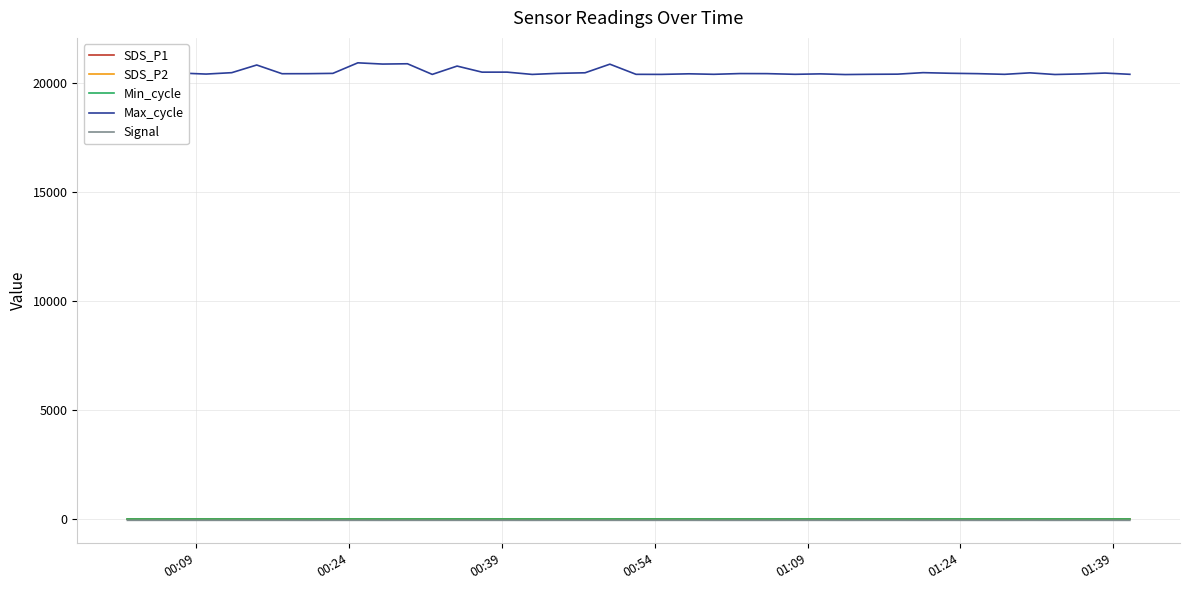

How many lines are shown in the chart?

5